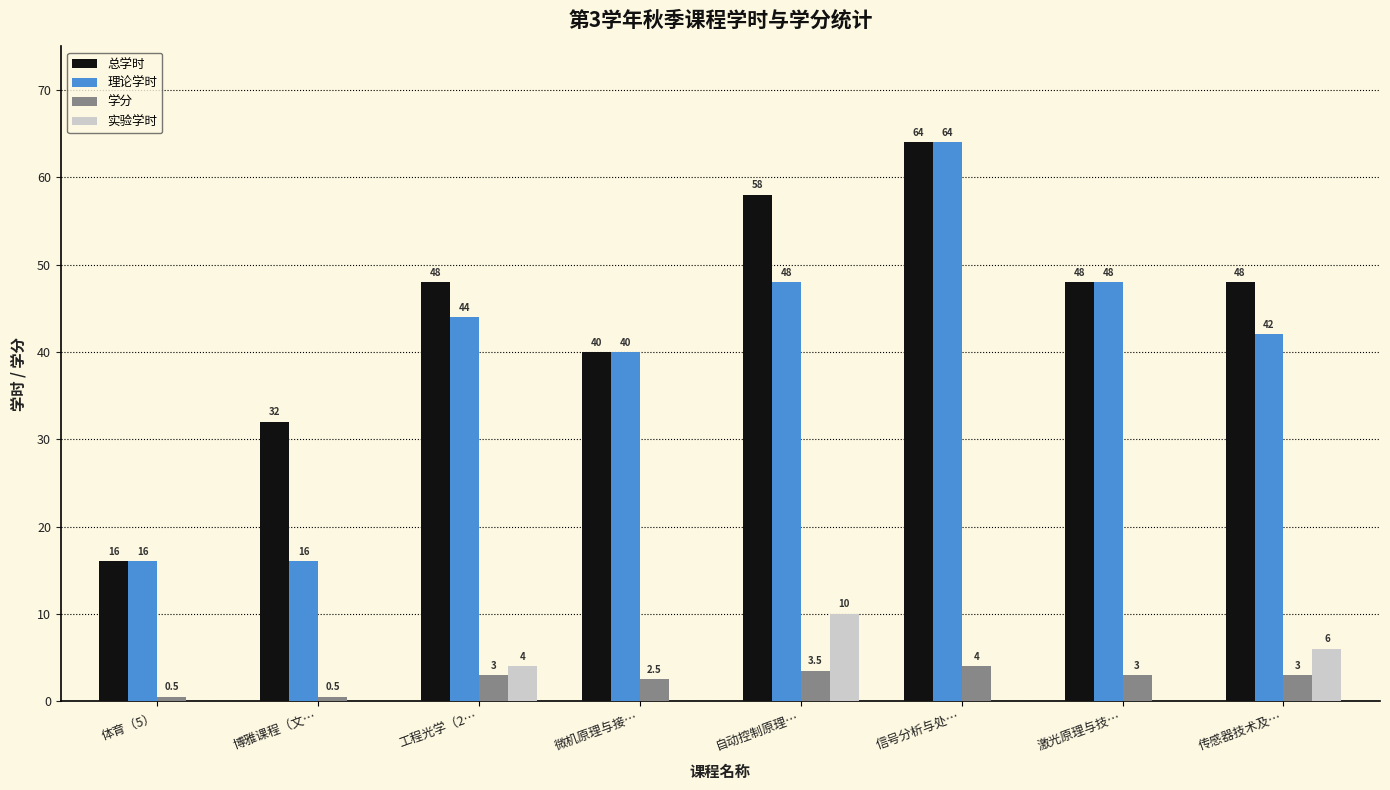

Are the bars horizontal?

No